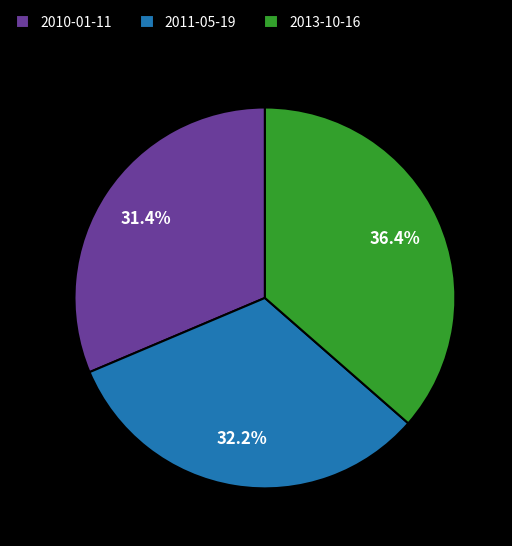

True or false: 2010-01-11 accounts for 31% of the total.

True